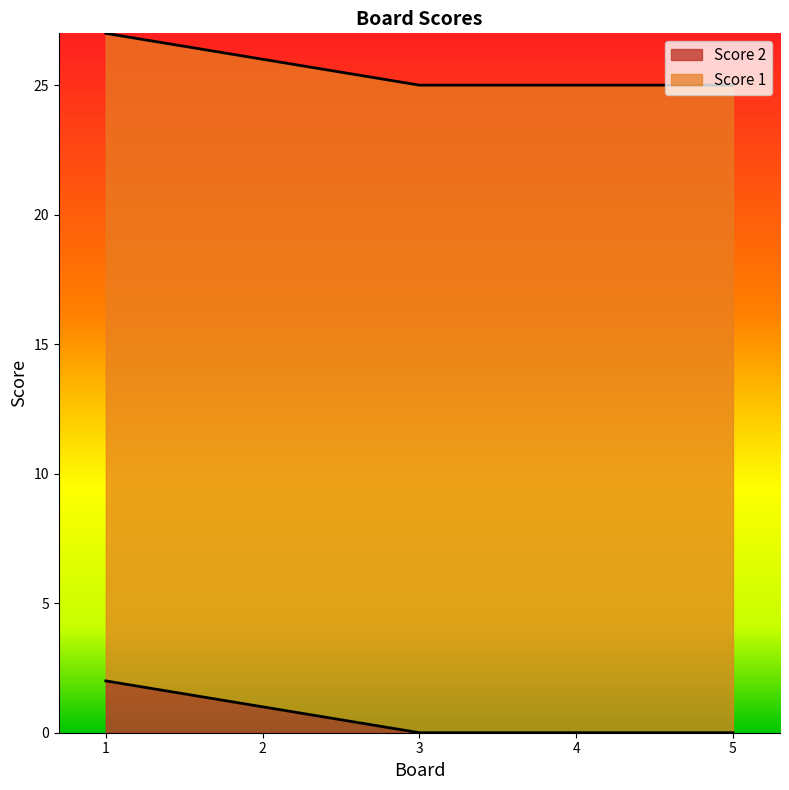

What is the average value?

1